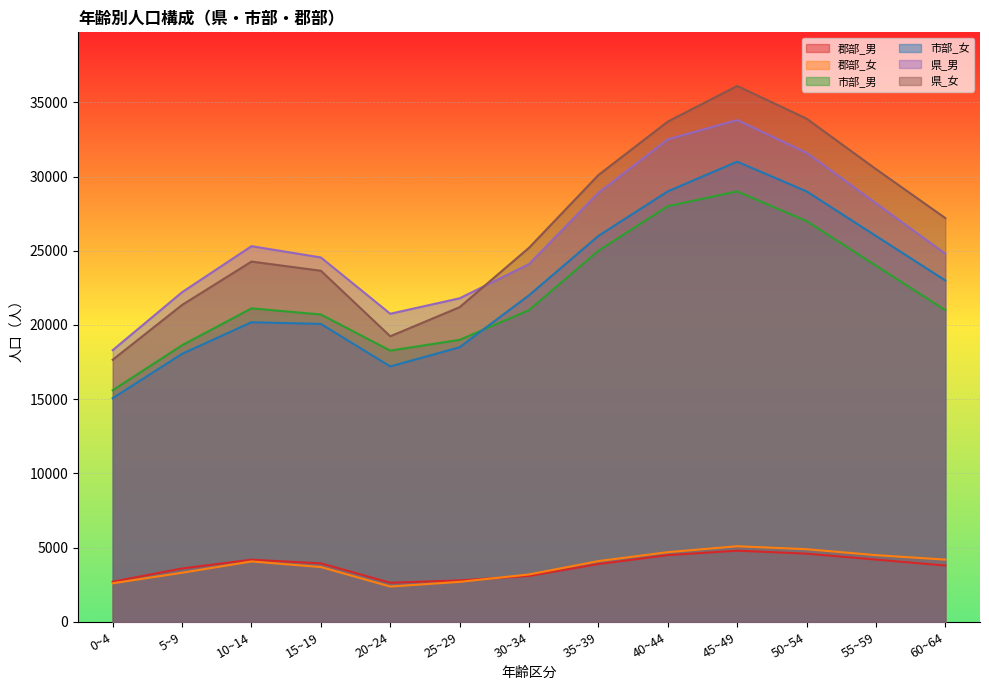

How many lines are shown in the chart?

6